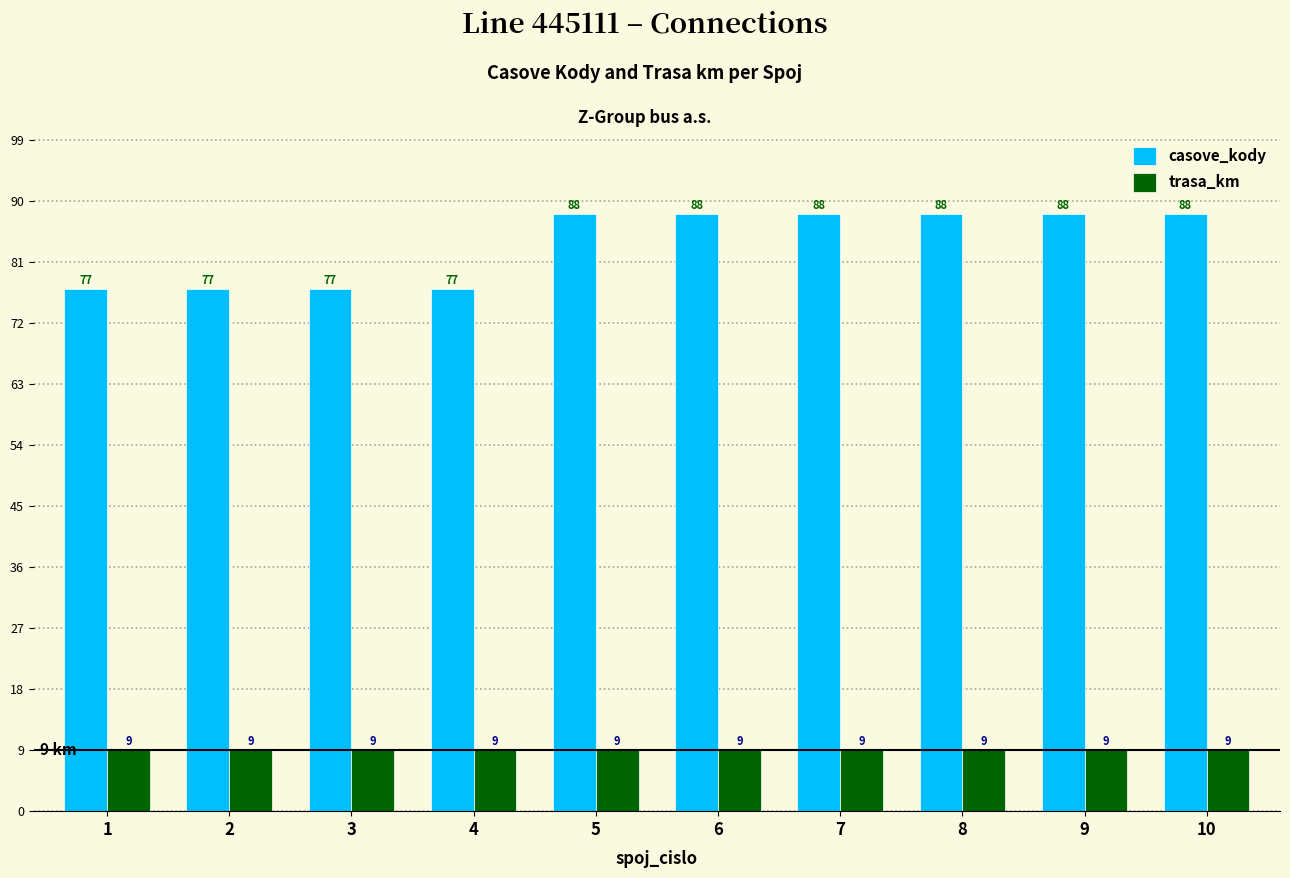

What is the greatest value displayed?

88